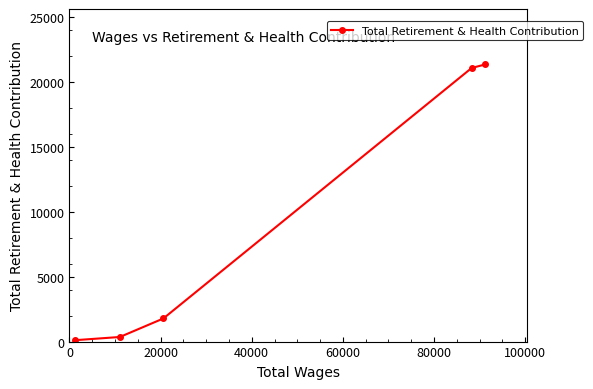

Reading left to right, extract all data points from this chart.

106	354	1778	21064	21337